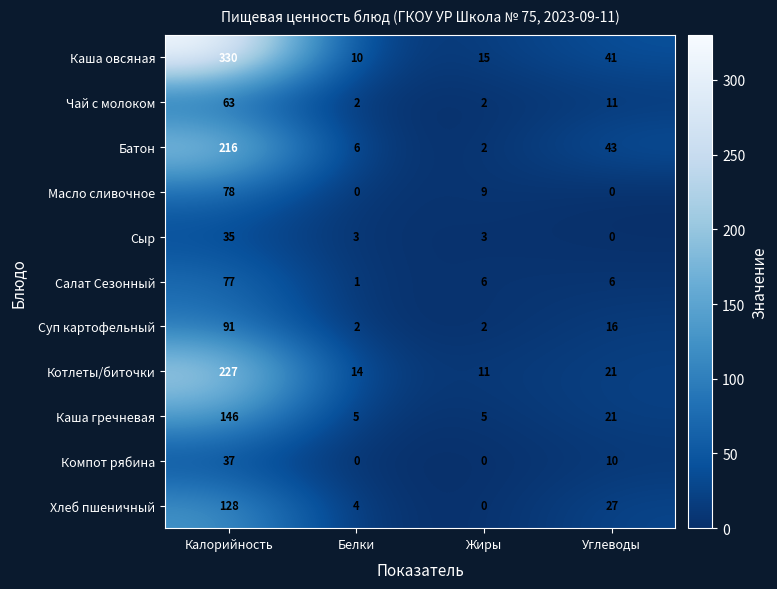

Which category has the highest value across all series?

Калорийность